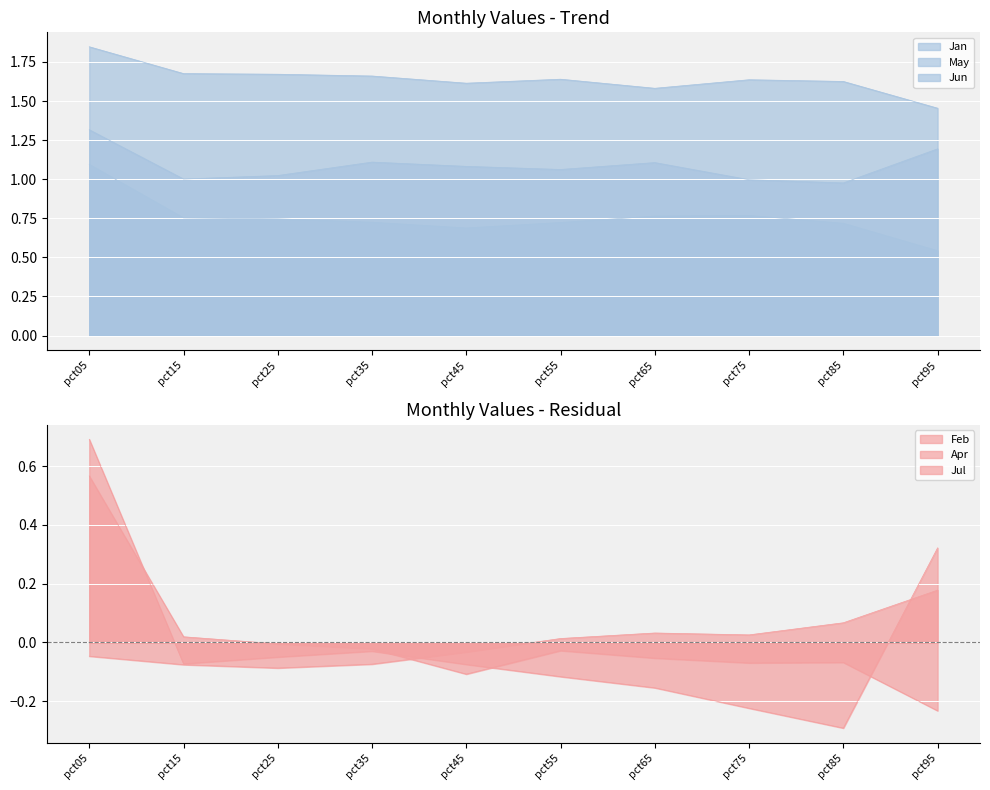

Which series has the widest spread of values?

Feb